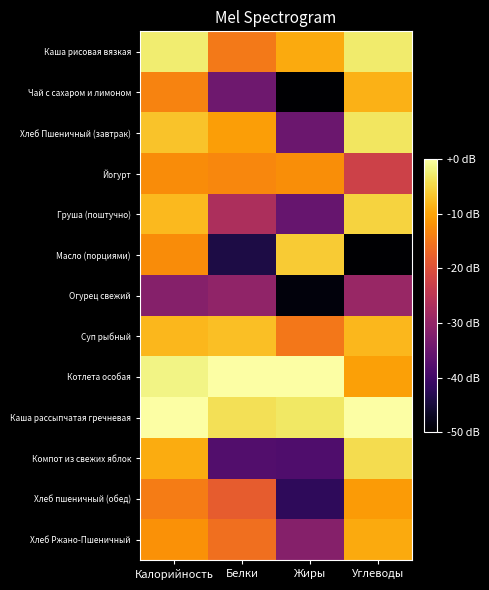

How many distinct data groups are displayed?

13